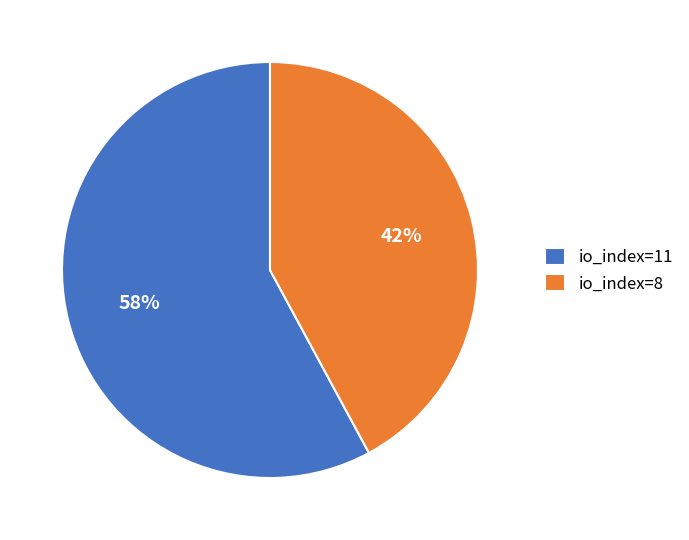

Is it true that io_index=8 is 42% of the pie?

True